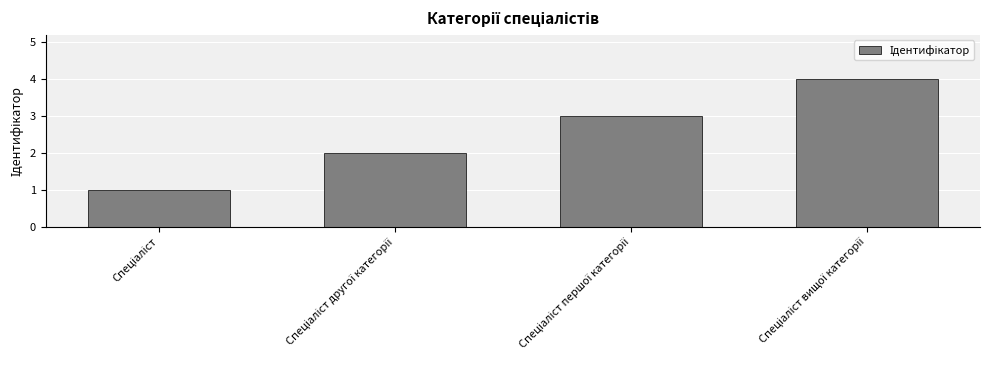

What is the maximum value shown in the chart?

4